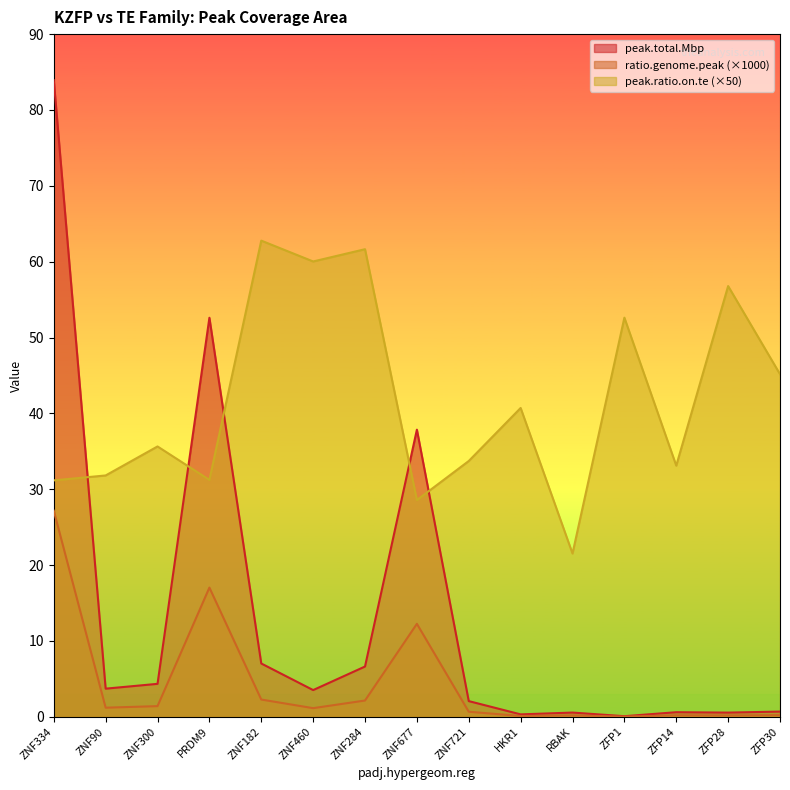

How many data points in peak.total.Mbp are less than 3?

7